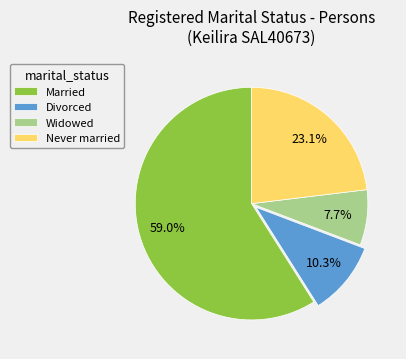

To the nearest percent, what portion does Divorced represent?

10%